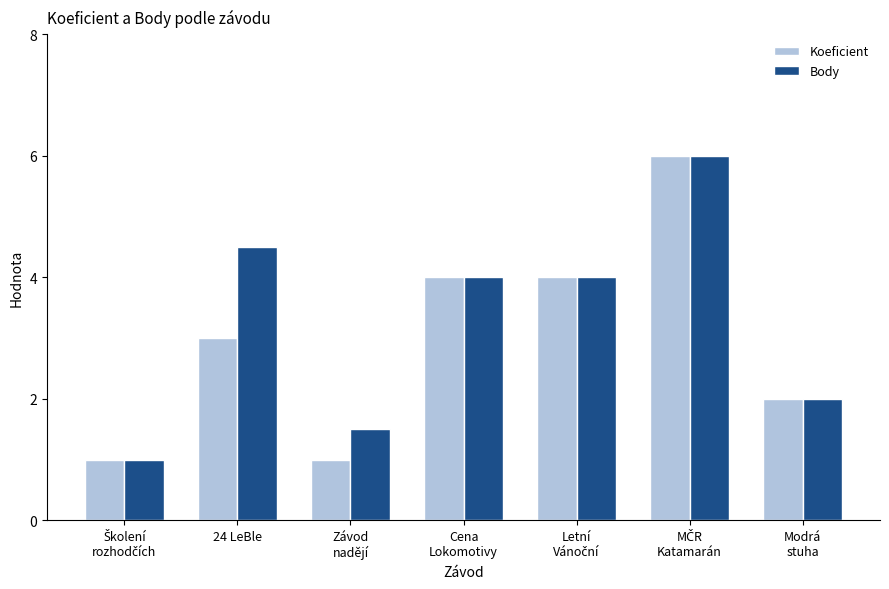

What is the average value of the Koeficient series?

3.0